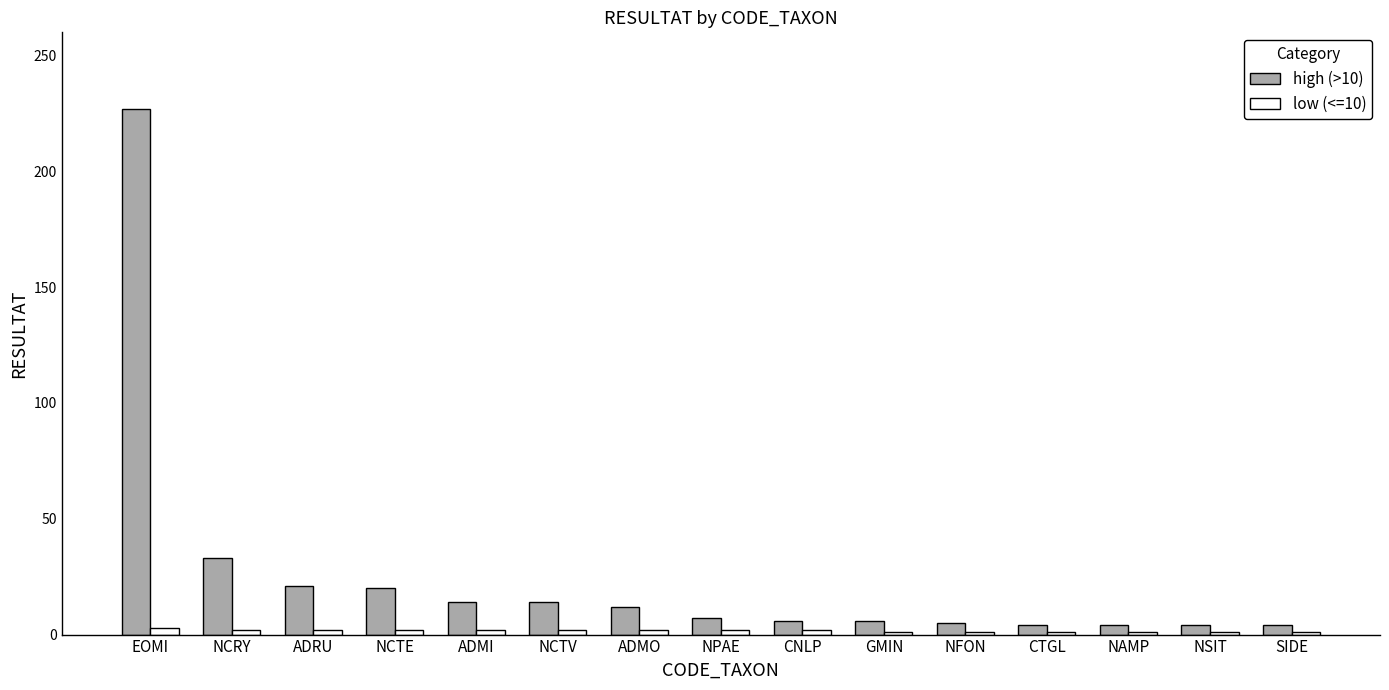

What is the maximum value for low (<=10)?

3